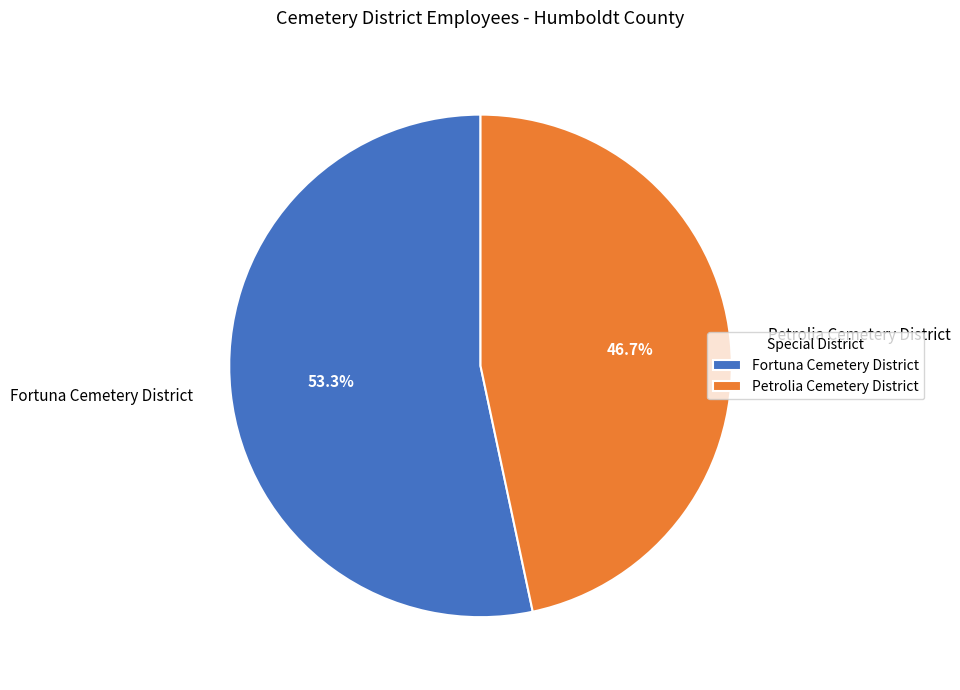

Which has a higher value, Fortuna Cemetery District or Petrolia Cemetery District?

Fortuna Cemetery District